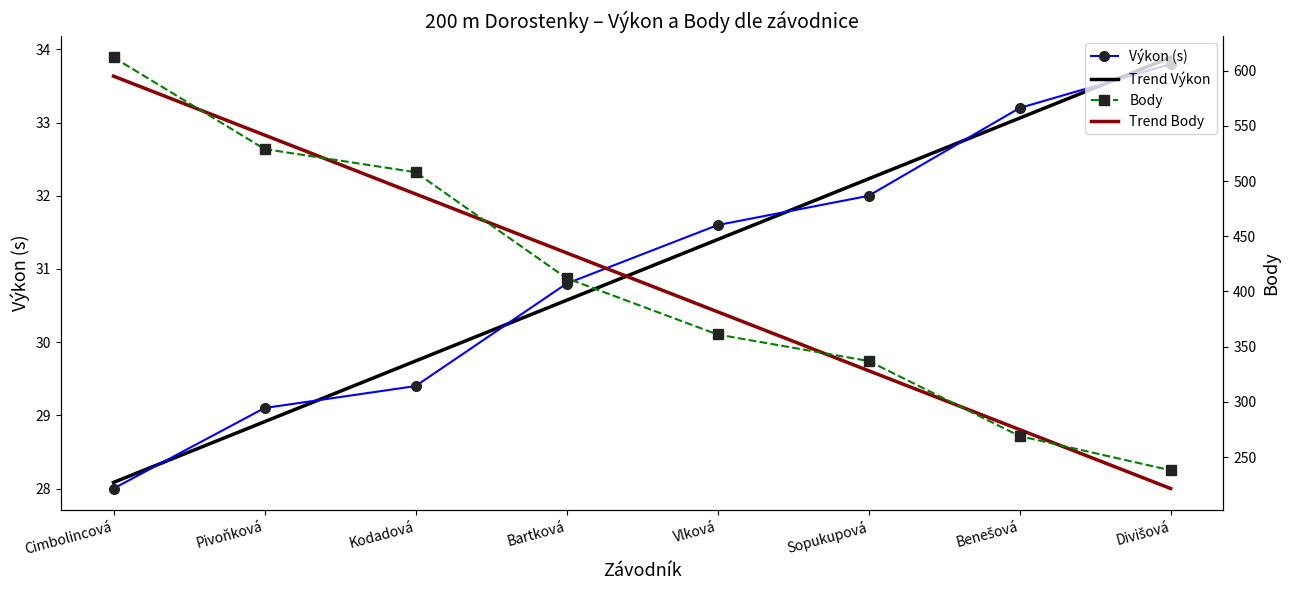

What is the difference between the second highest and second lowest values in the Body series?

260.0